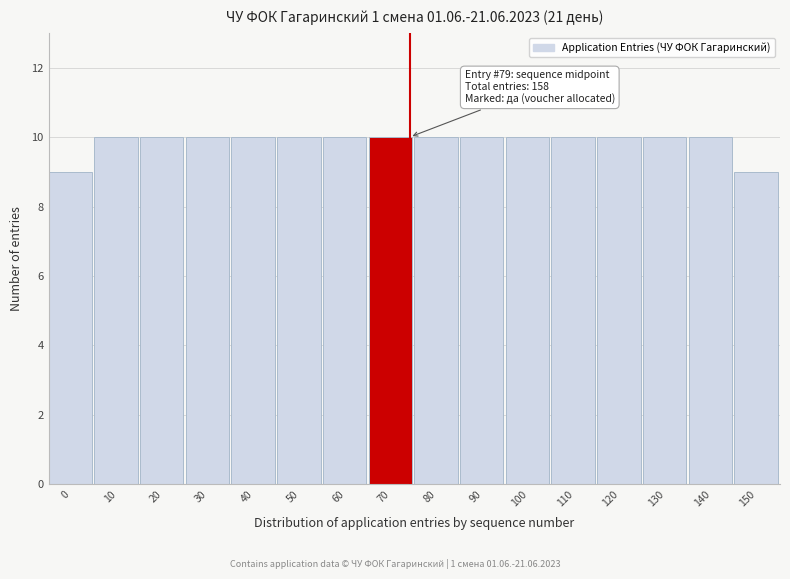

Reading left to right, what are all the values shown in this chart?

0=9	10=10	20=10	30=10	40=10	50=10	60=10	70=10	80=10	90=10	100=10	110=10	120=10	130=10	140=10	150=9